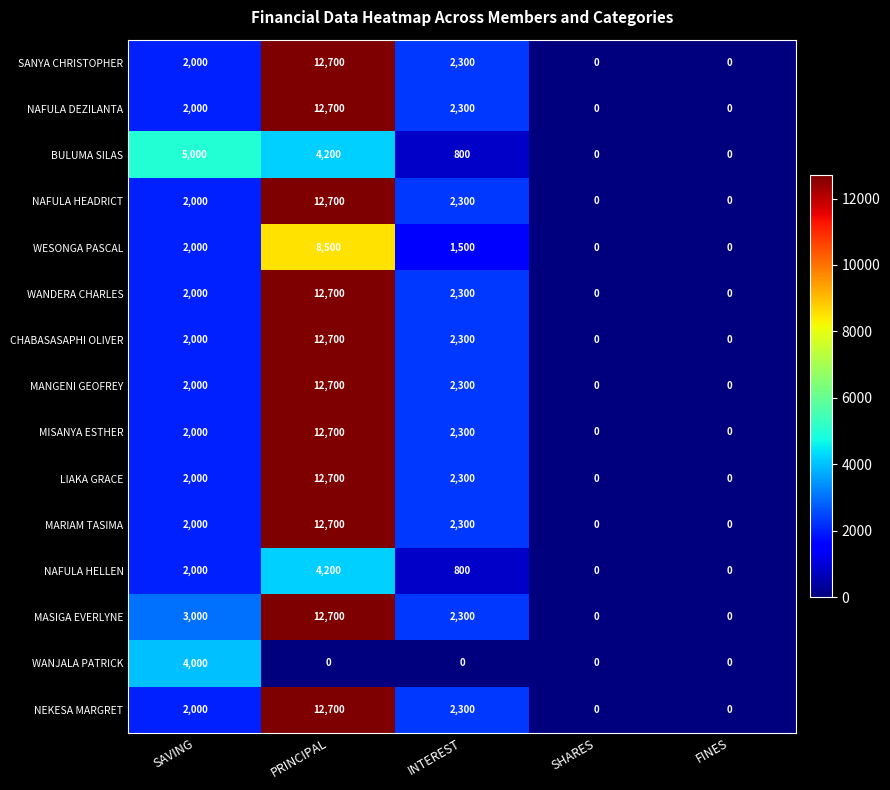

The value of WESONGA PASCAL at SHARES is 0. True or false?

True